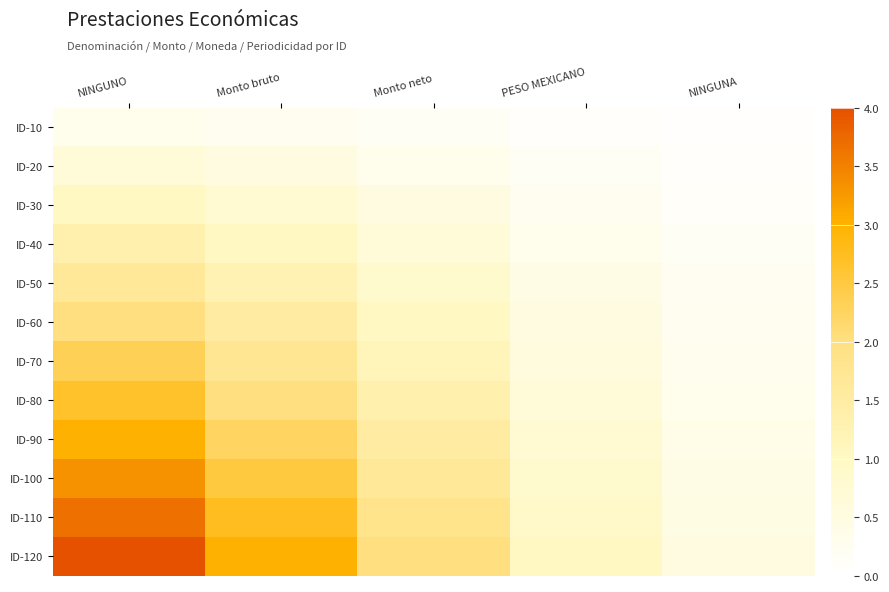

At which category is the sum across all series the highest?

NINGUNO